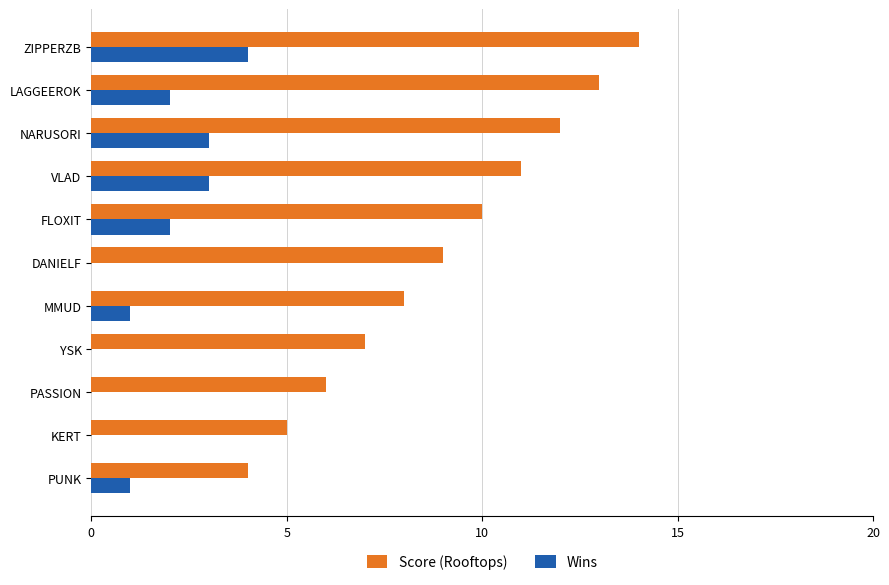

Which series has the largest total across all categories?

Score (Rooftops)